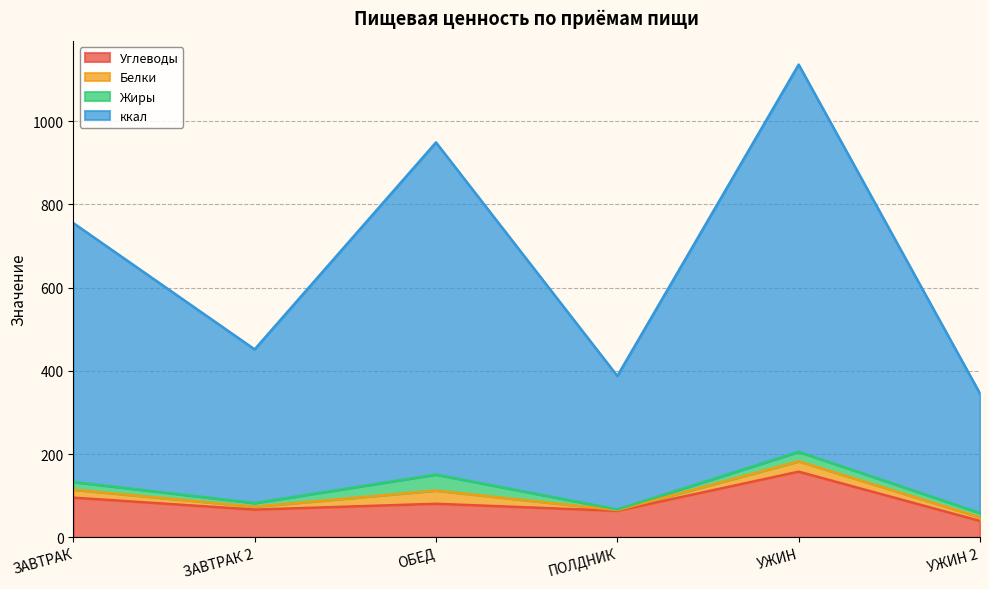

How many interior local valleys does the ккал series have?

2